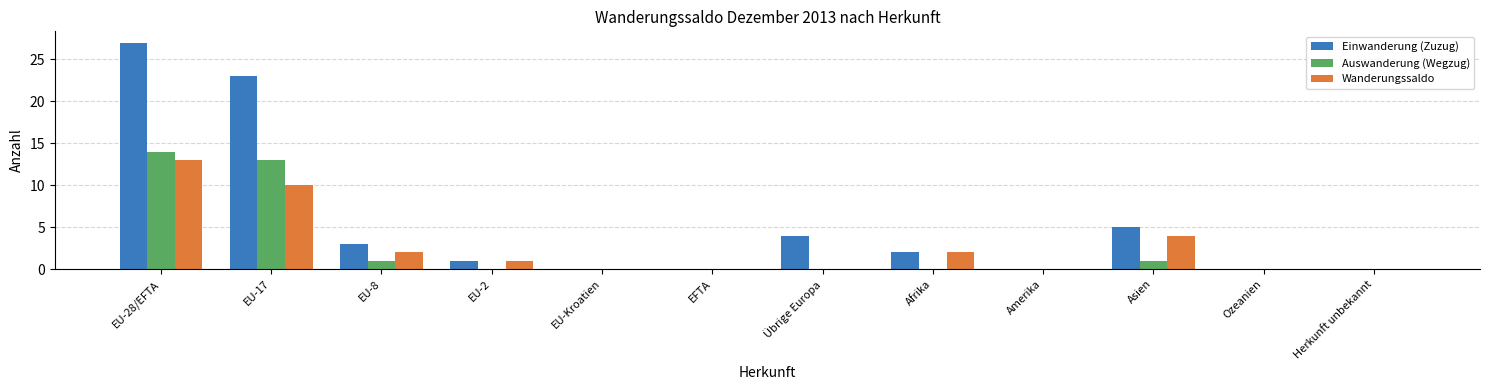

What is the average value of the Einwanderung (Zuzug) series?

5